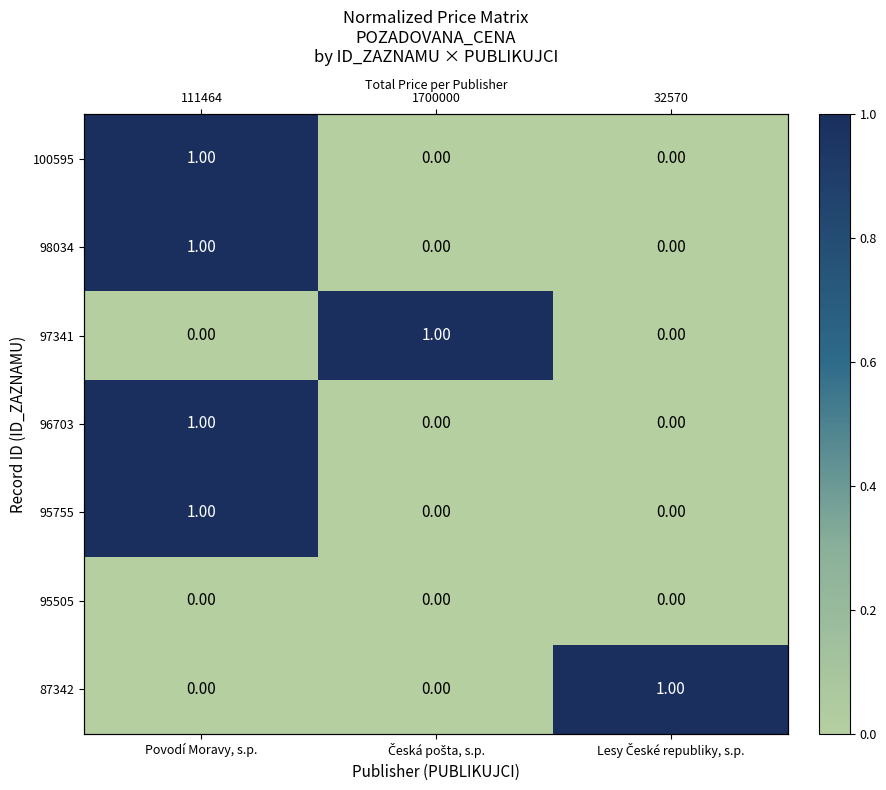

What is the sum of the 87342 values at Lesy České republiky, s.p. and Povodí Moravy, s.p.?

1